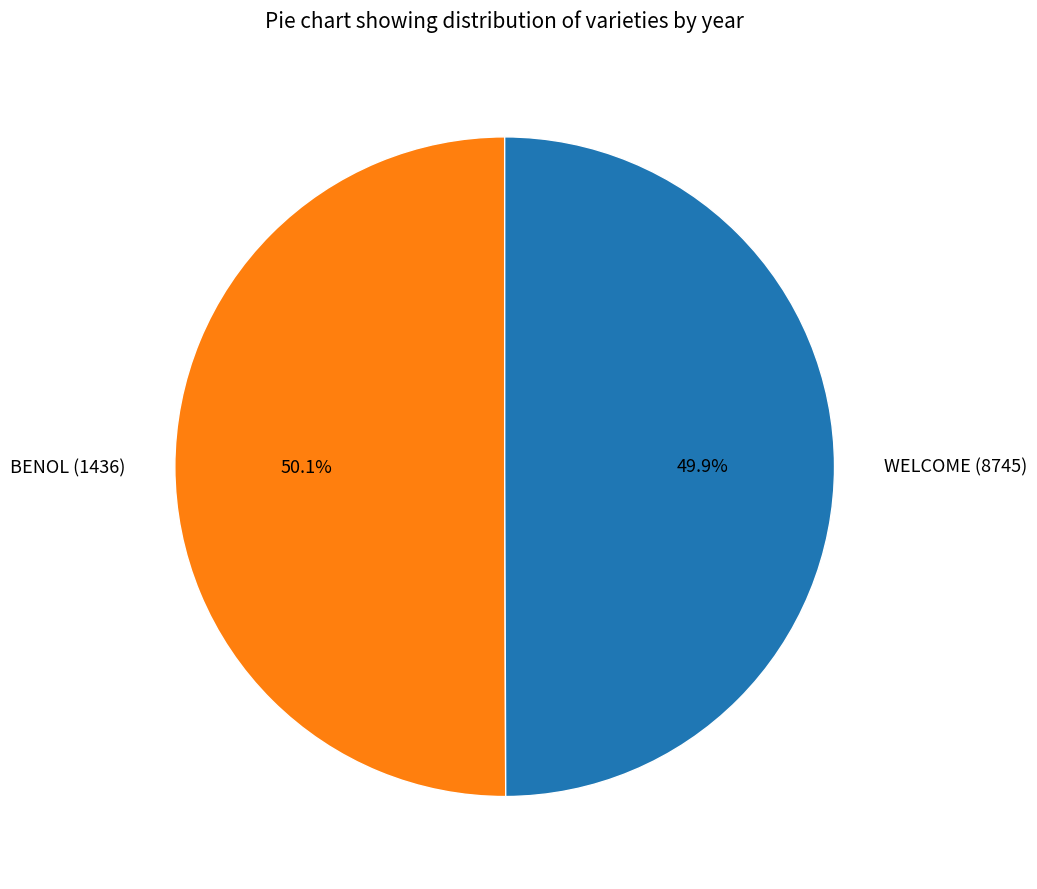

Is there any slice that represents more than half of the pie?

Yes